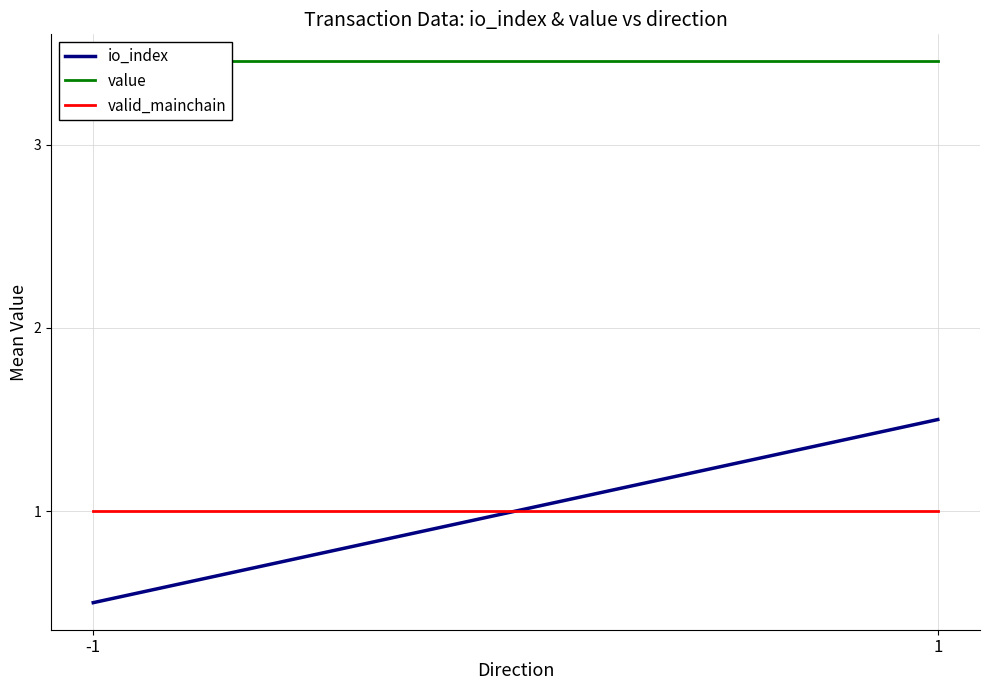

True or false: valid_mainchain has a value of 0.6 at -1.

False